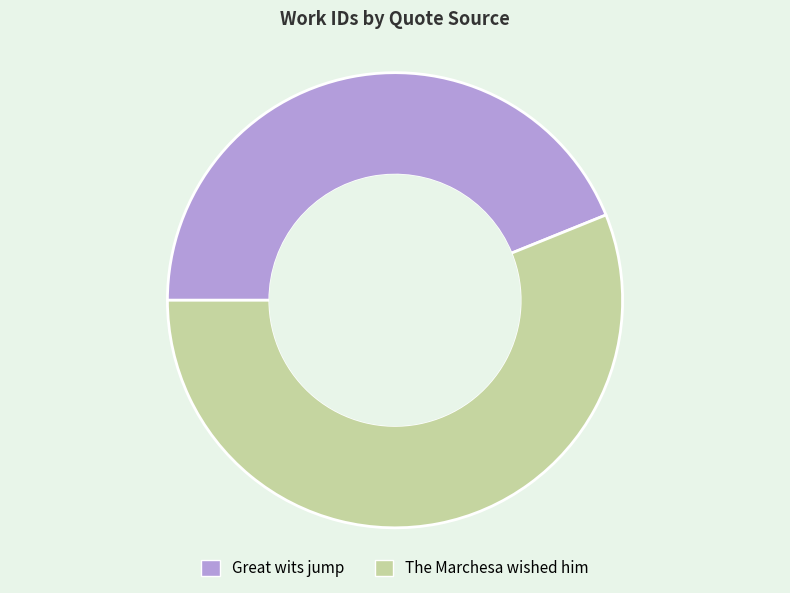

How many segments does this pie chart have?

2